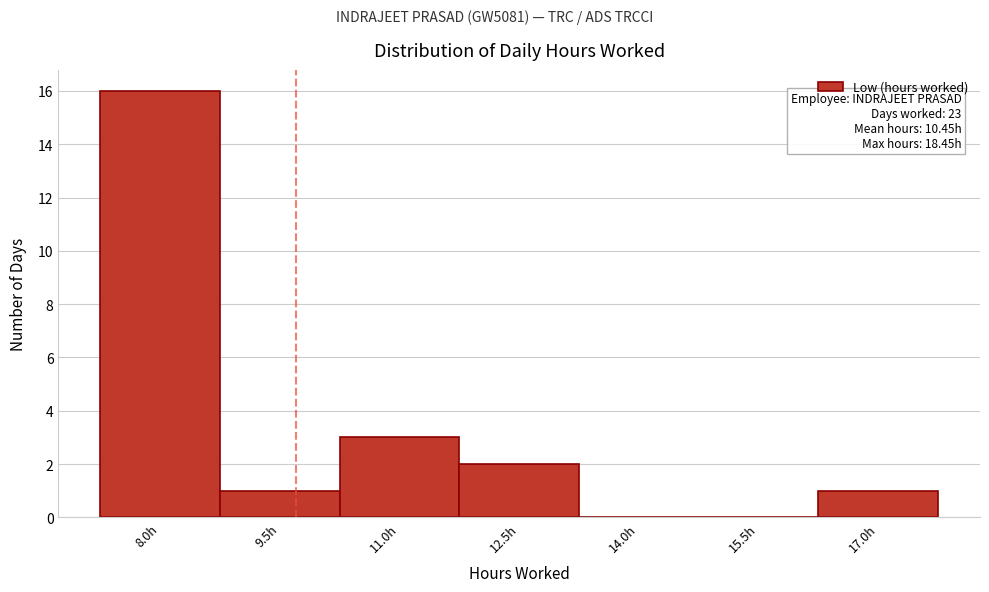

Reading right to left, transcribe all the data shown in this chart.

17.0h=1	15.5h=0	14.0h=0	12.5h=2	11.0h=3	9.5h=1	8.0h=16